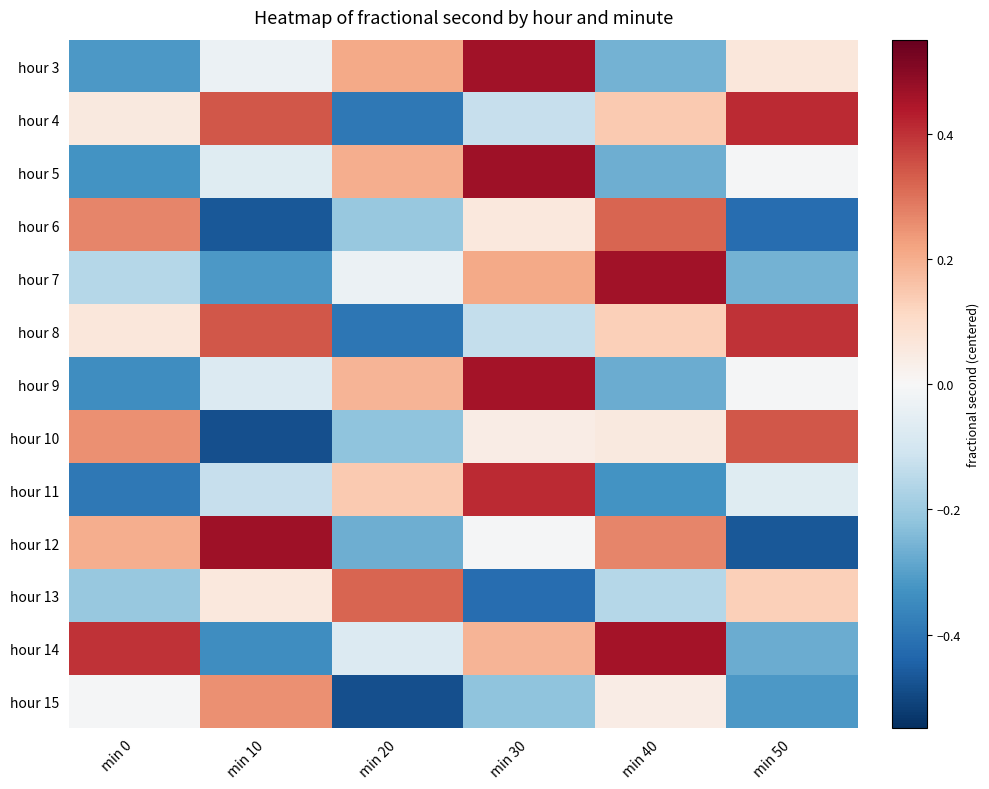

Rank the series by their maximum value, from lowest to highest.

hour 15, hour 6, hour 13, hour 10, hour 8, hour 4, hour 11, hour 9, hour 14, hour 3, hour 7, hour 5, hour 12